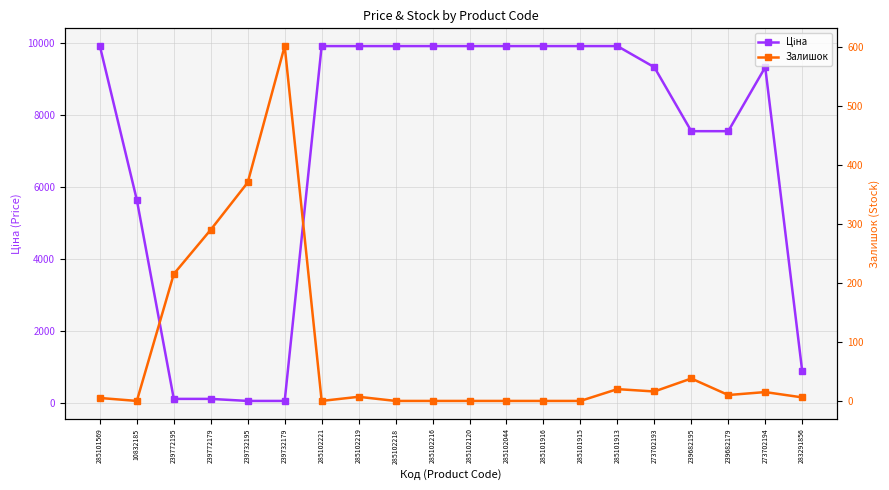

Reading right to left, what are all the values shown in this chart?

Ціна: 283291856=889.9	273702194=9321.4	239682179=7545.9	239682195=7545.9	273702193=9321.4	285101913=9908.5	285101915=9908.5	285101916=9908.5	285102044=9908.5	285102120=9908.5	285102216=9908.5	285102218=9908.5	285102219=9908.5	285102221=9908.5	239732179=56.7	239732195=56.7	239772179=113.3	239772195=113.3	10832185=5636.0	285101569=9908.5
Залишок: 283291856=6.0	273702194=15.0	239682179=10.0	239682195=38.0	273702193=16.0	285101913=20.0	285101915=0.0	285101916=0.0	285102044=0.0	285102120=0.0	285102216=0.0	285102218=0.0	285102219=7.0	285102221=0.0	239732179=601.0	239732195=370.0	239772179=290.0	239772195=215.0	10832185=0.0	285101569=5.0